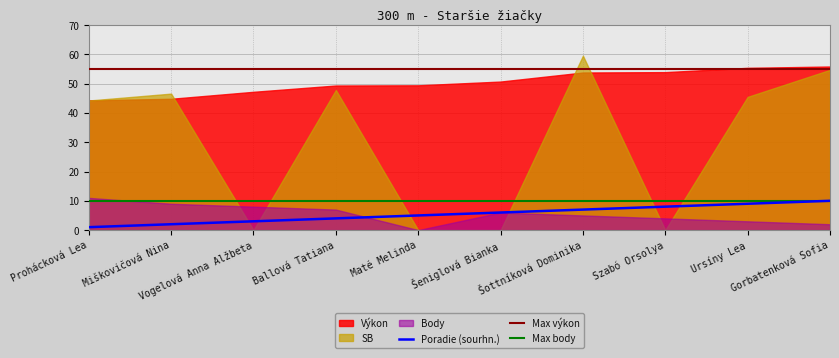

What is the approximate value of Poradie (sourhn.) at Maté Melinda?

5